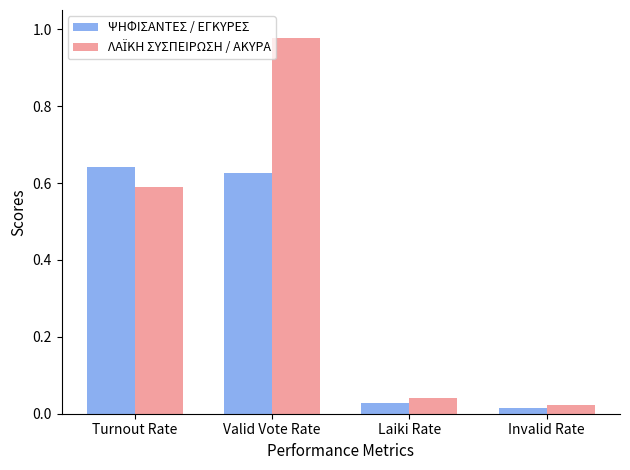

How many groups of bars are there?

4